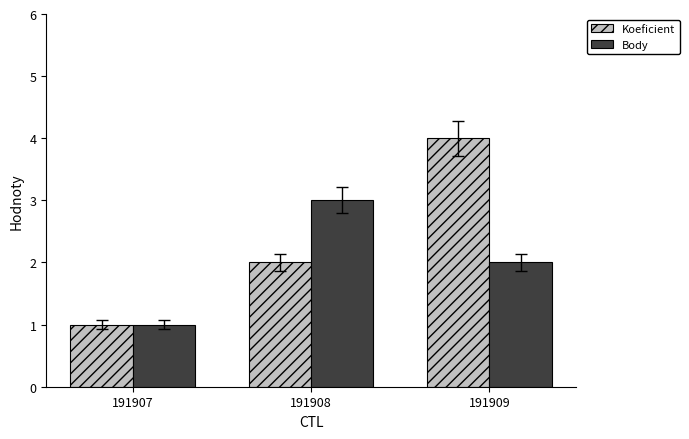

What is the spread (max minus min) of values at 191909?

2